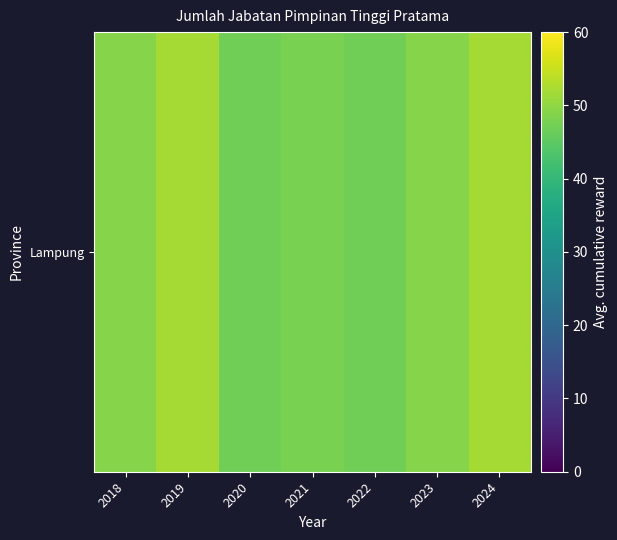

What is the maximum value shown in the chart?

52